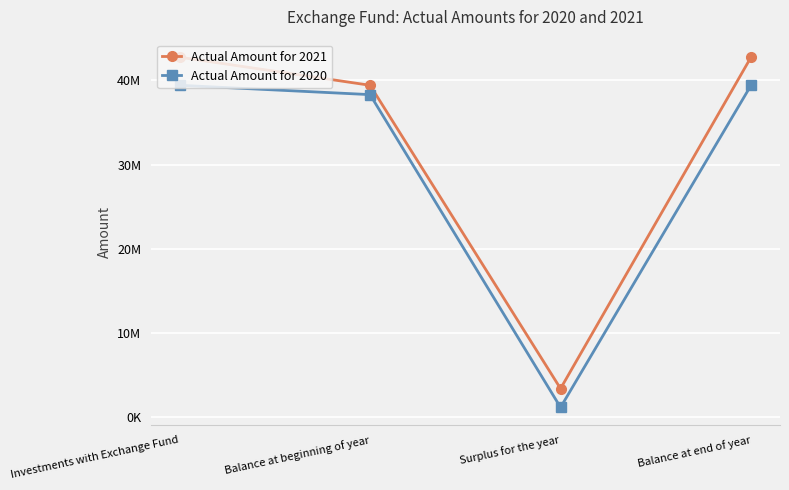

In Actual Amount for 2021, how many points are lower than both neighbors (excluding endpoints)?

1